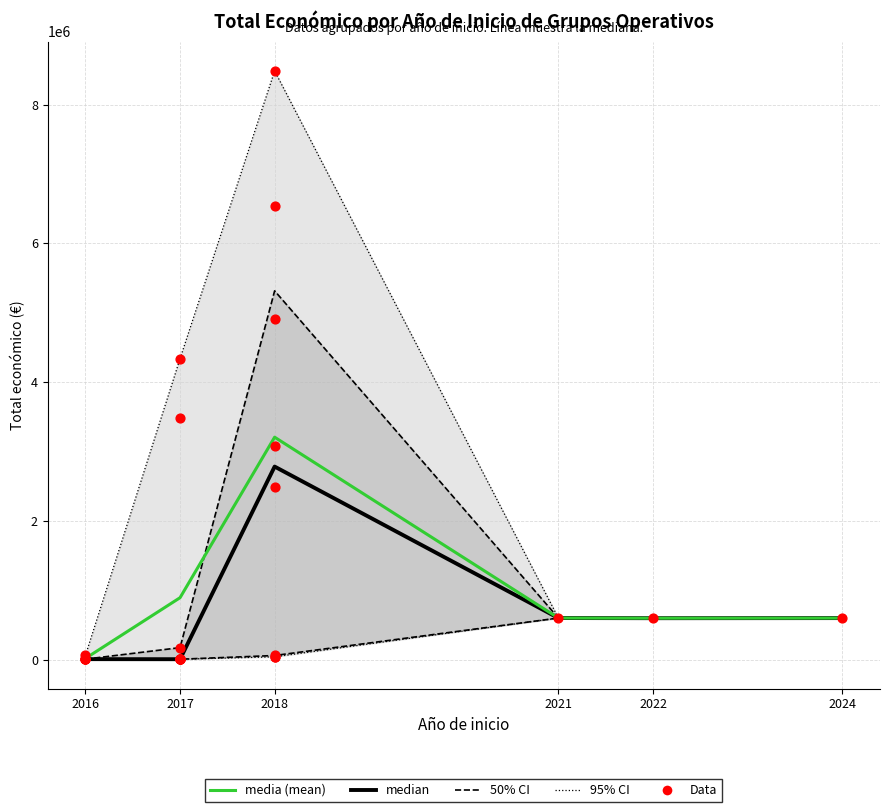

What is the total value across all series at 2021?

2394636.0